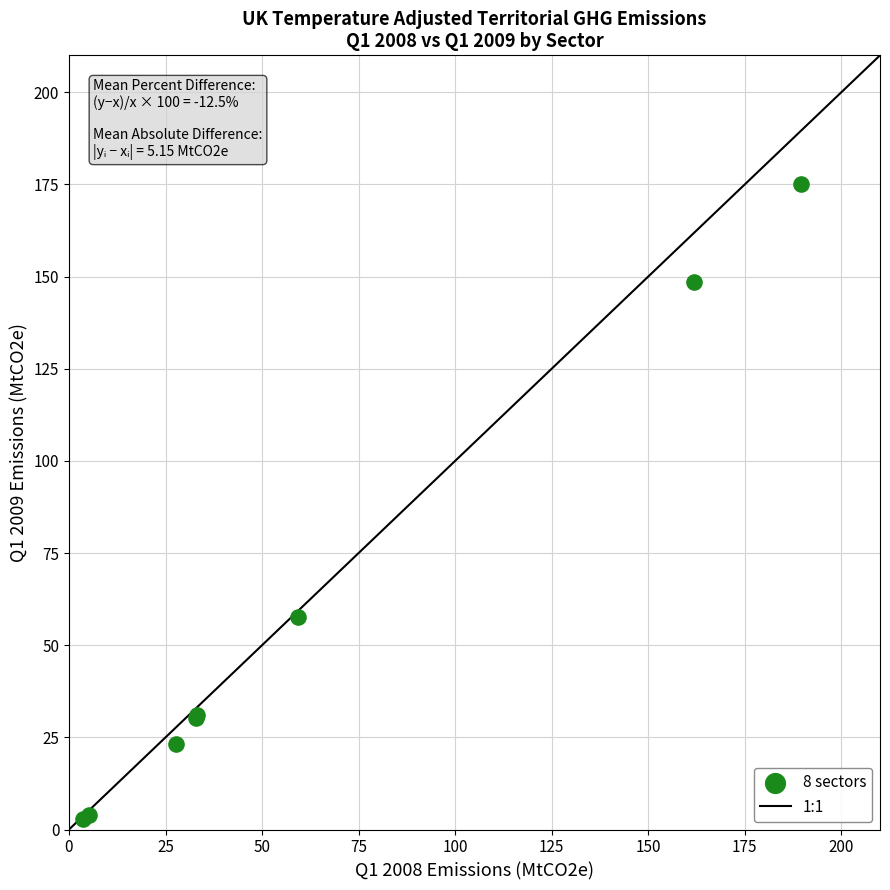

What Y value in the scatter plot is closest to 88?

57.8